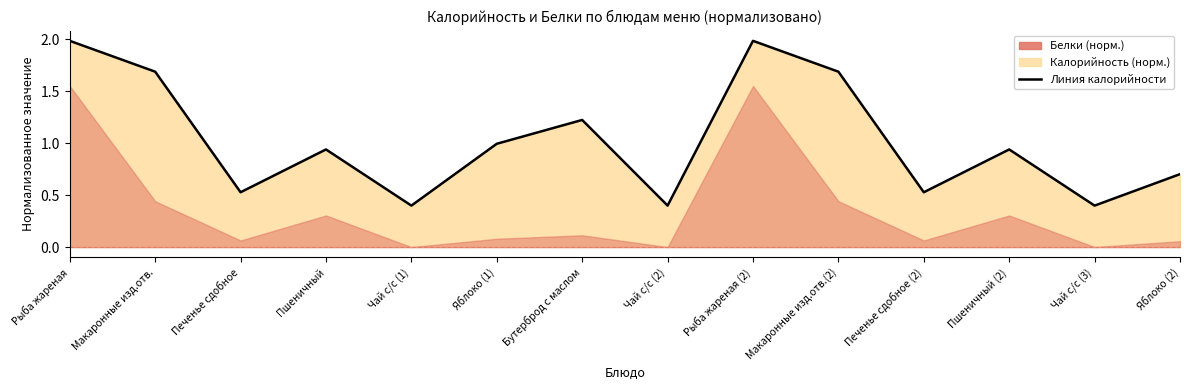

What is the label of the 8th point from the left?

Чай с/с (2)